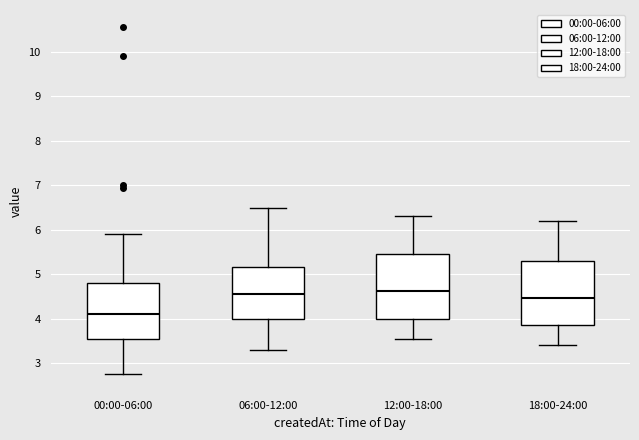

Reading left to right, transcribe this box plot: for each box, give where its median line is, the range the box spans, and where its two whiskers end, as read against the y-axis. The values are not printed on the chart, so give them approximately, as read against the axis.

00:00-06:00: median 4.1, box 3.5 to 4.8, whiskers 2.8 to 5.9
06:00-12:00: median 4.6, box 4.0 to 5.2, whiskers 3.3 to 6.5
12:00-18:00: median 4.6, box 4.0 to 5.5, whiskers 3.6 to 6.3
18:00-24:00: median 4.5, box 3.9 to 5.3, whiskers 3.4 to 6.2